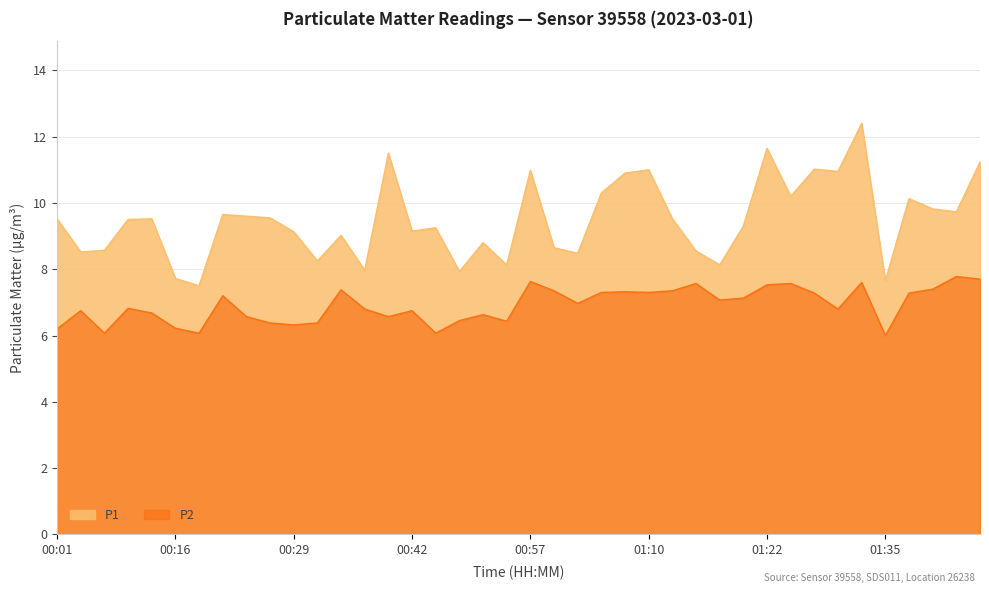

What is the label of the 25th point from the right?

00:42